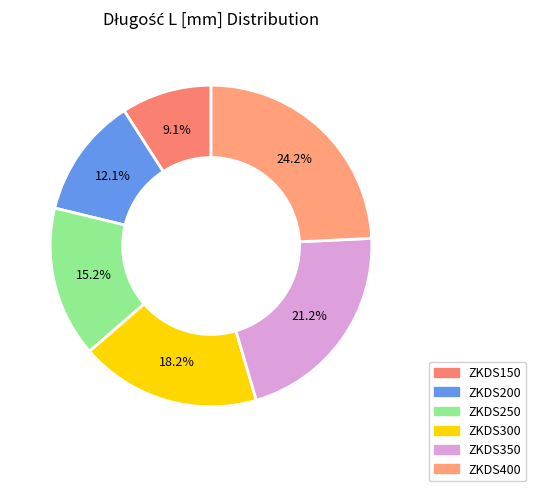

Rank the categories by value from highest to lowest.

ZKDS400, ZKDS350, ZKDS300, ZKDS250, ZKDS200, ZKDS150